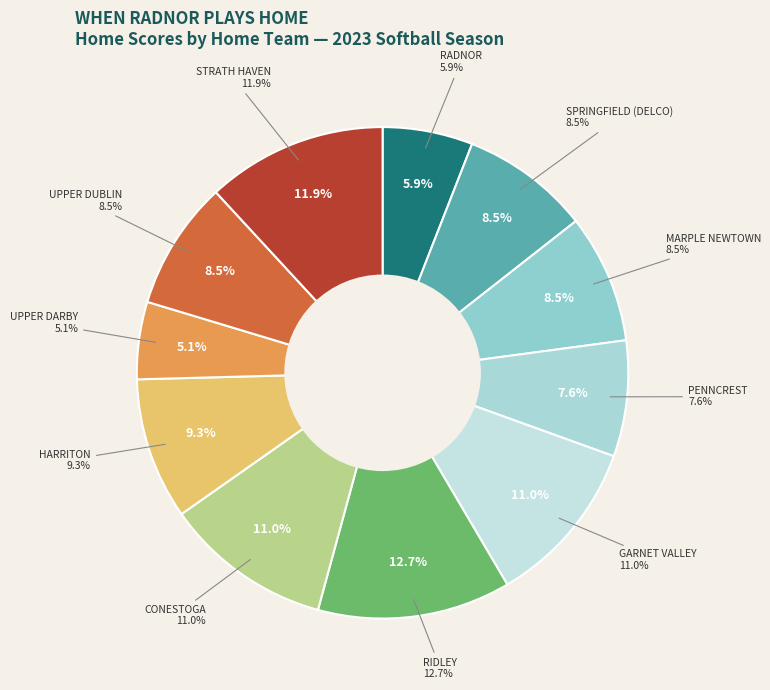

True or false: PENNCREST accounts for 1% of the total.

False